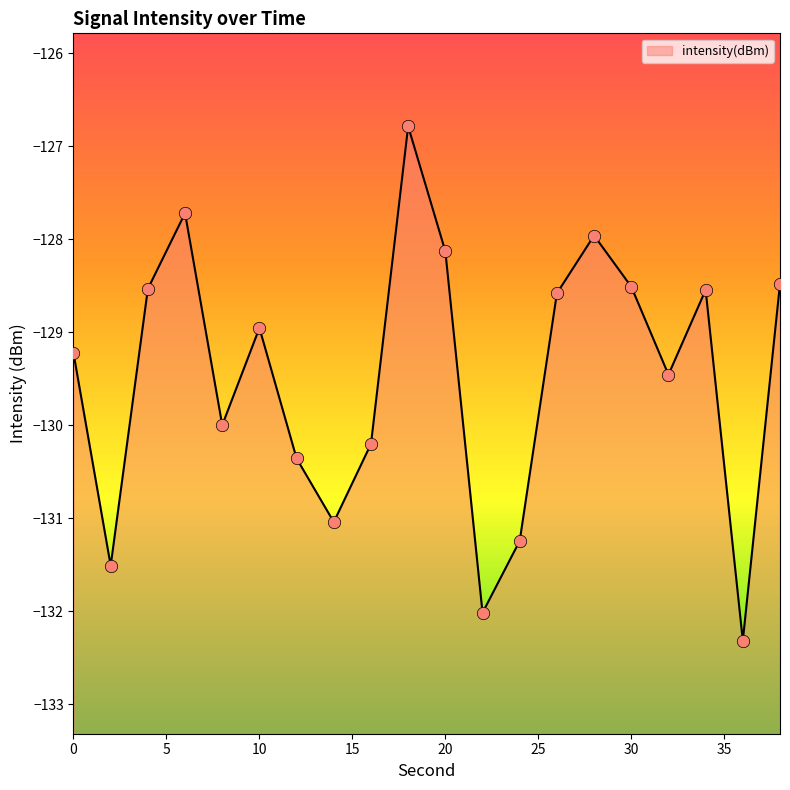

Which has a higher value, 12 or 34?

34